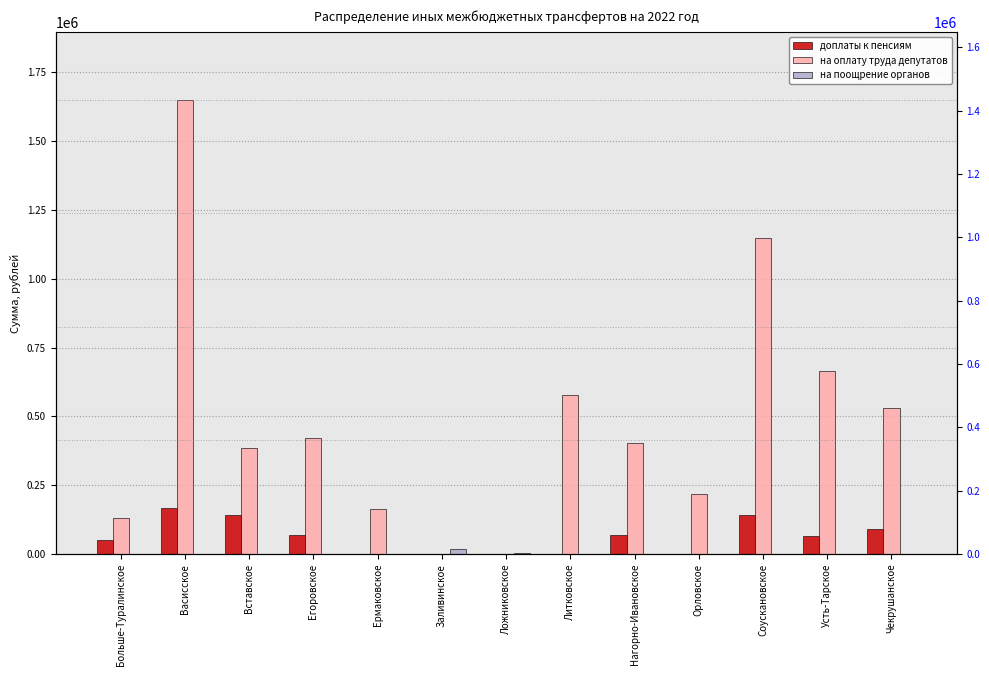

Reading left to right, transcribe all the data shown in this chart.

доплаты к пенсиям: 51401.2	166733.5	140733.5	70401.3	0.0	0.0	0.0	0.0	70401.3	0.0	141129.1	64722.6	89920.3
на оплату труда депутатов: 129622.8	1649384.3	386706.9	421294.3	164841.2	0.0	0.0	576461.4	404953.6	217553.9	1146829.0	664399.3	531342.7
на поощрение органов: 0.0	0.0	0.0	0.0	0.0	20000.0	5000.0	0.0	0.0	0.0	0.0	0.0	0.0